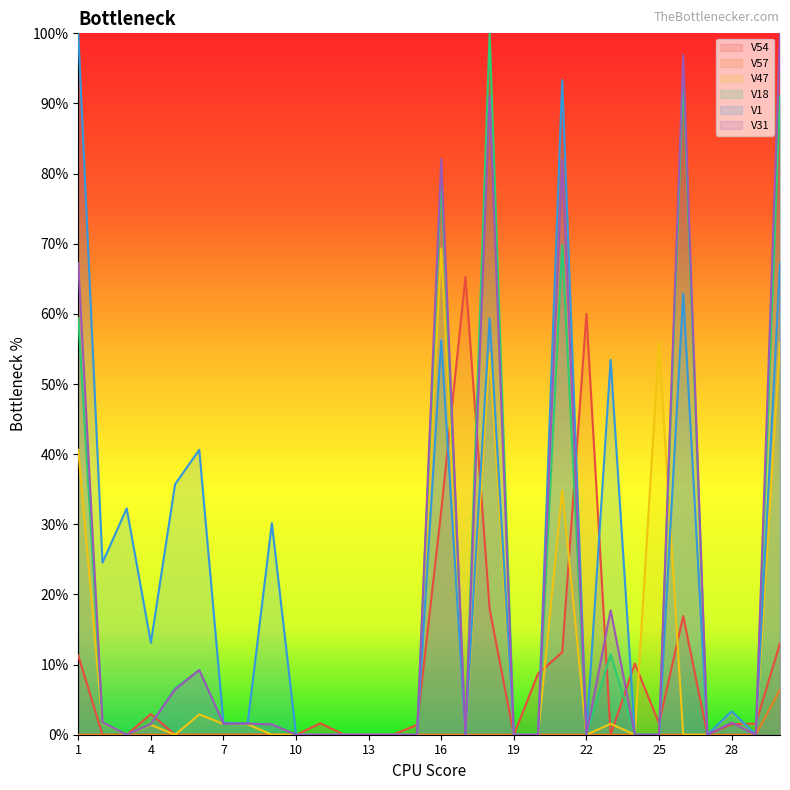

How many interior local valleys does the V47 series have?

6